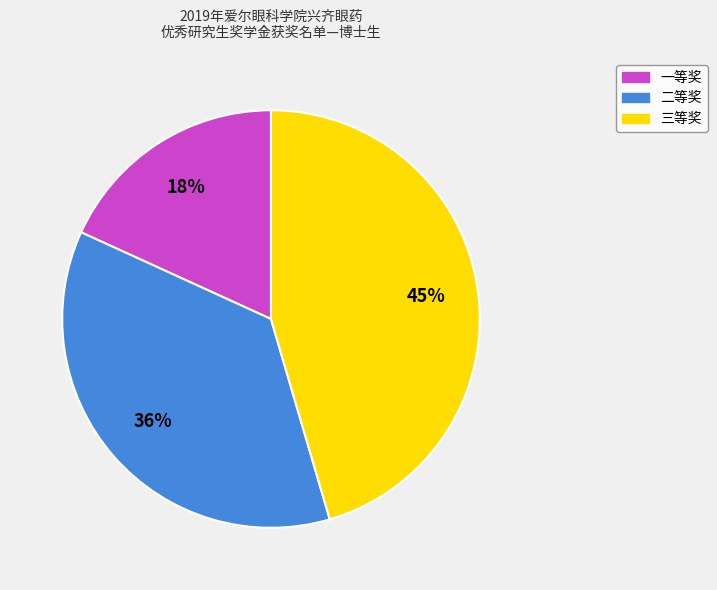

Count the number of slices in the pie.

3